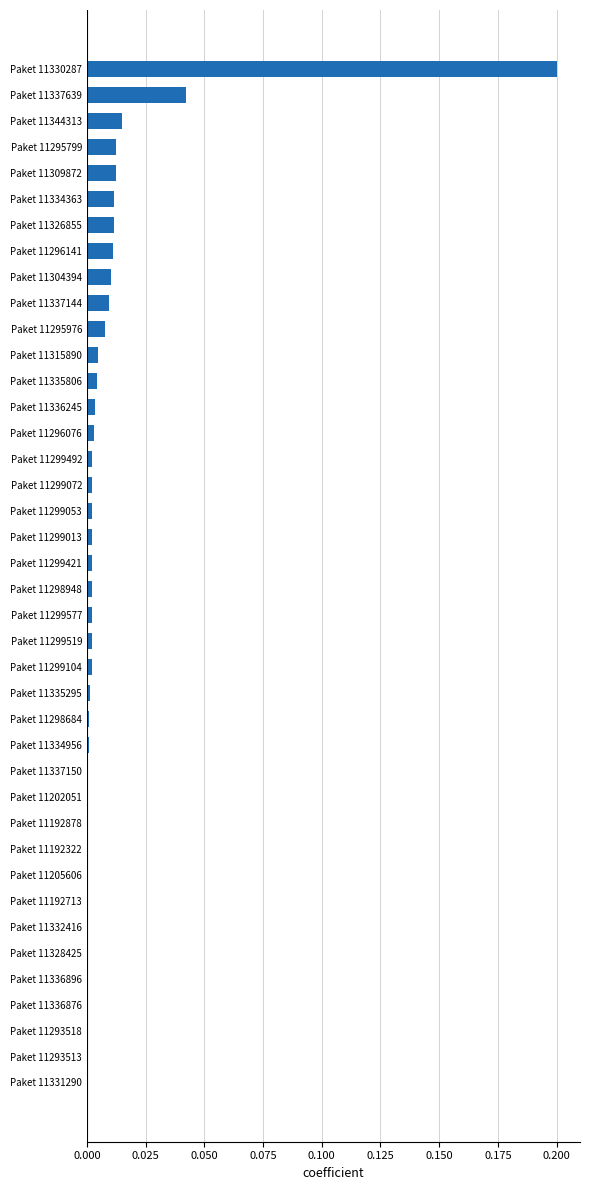

Is it true that the value at Paket 11202051 is 0.0?

True